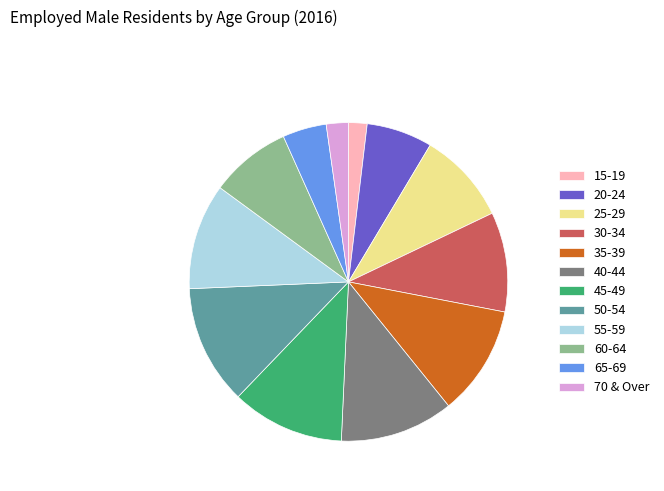

Do 30-34 and 15-19 together represent more than half of the pie?

No